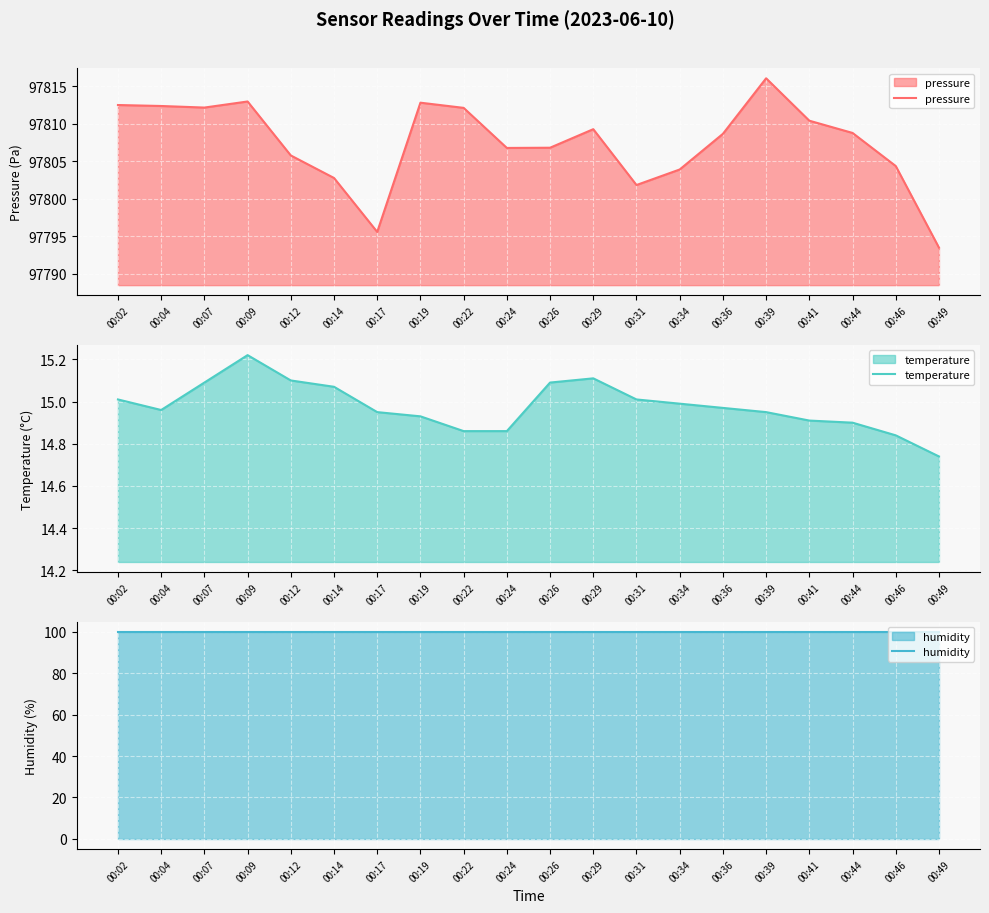

Which has a higher value, 00:02 or 00:39?

00:39